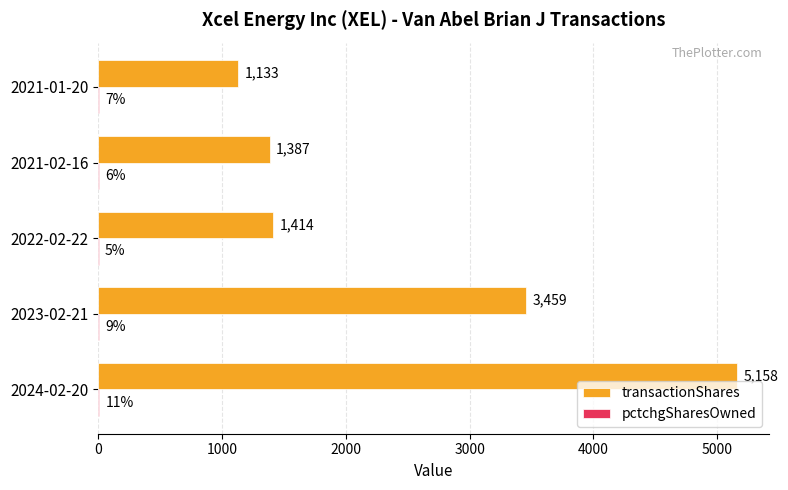

What is the sum of the transactionShares values at 2024-02-20 and 2021-02-16?

6545